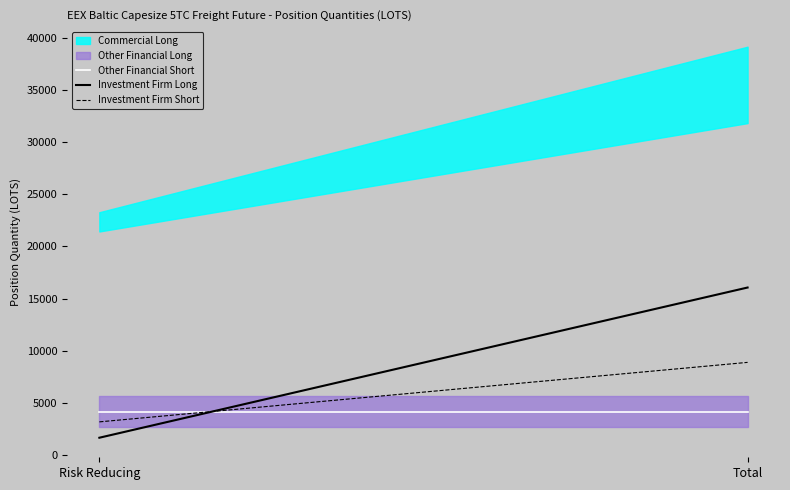

Rank the categories by Investment Firm Long value from highest to lowest.

Total, Risk Reducing